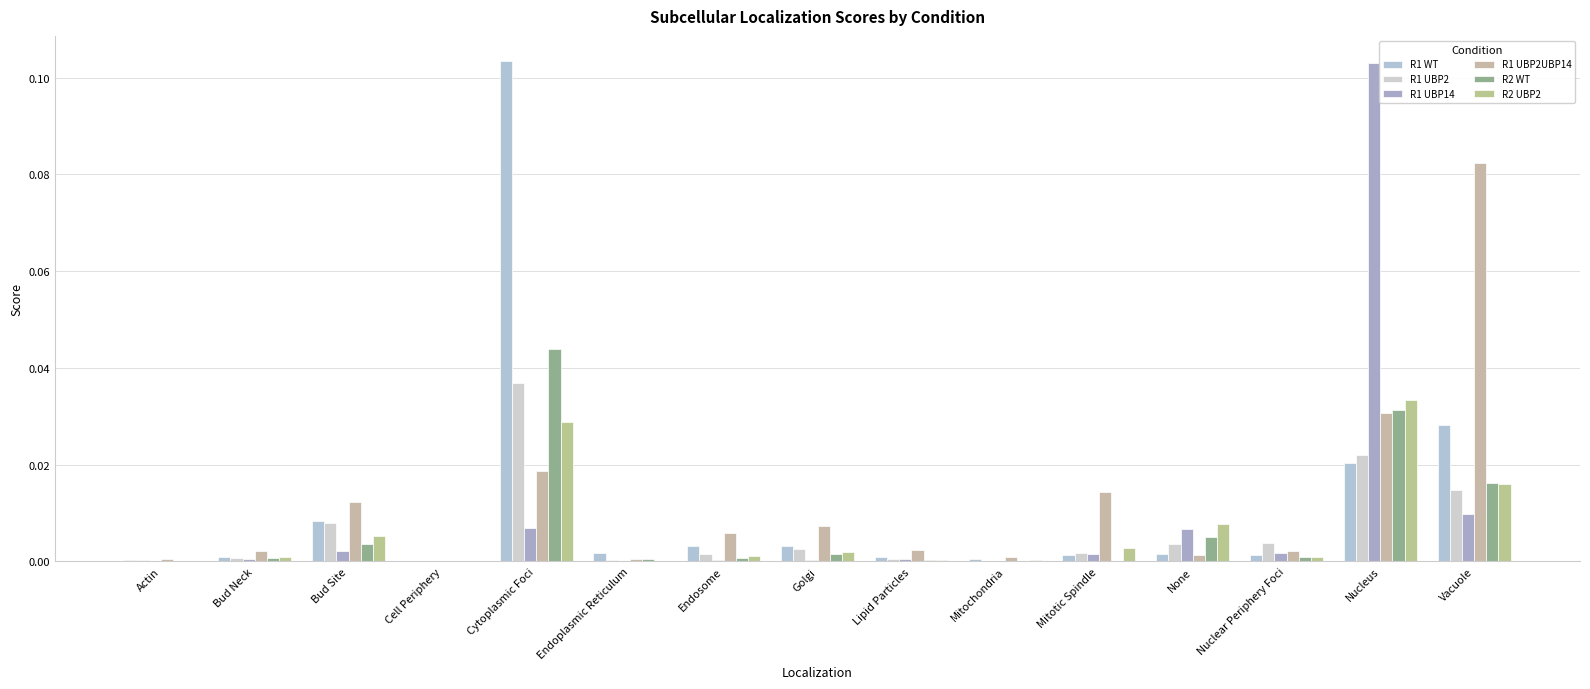

Count the number of data series in this chart.

6